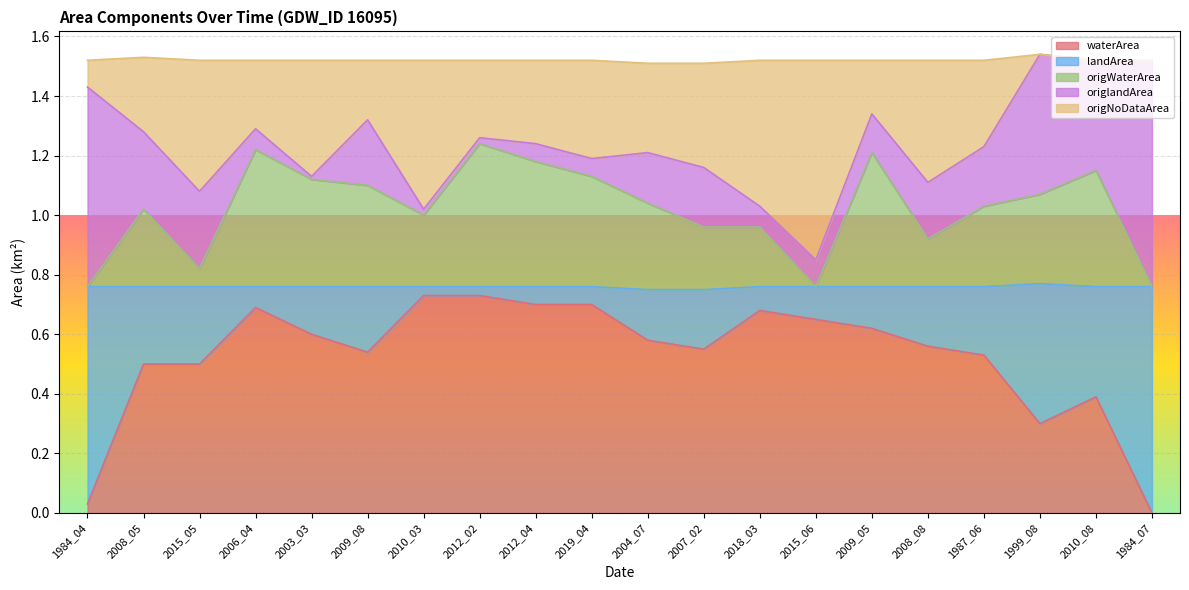

Is it true that waterArea equals 0.7 at 2006_04?

True